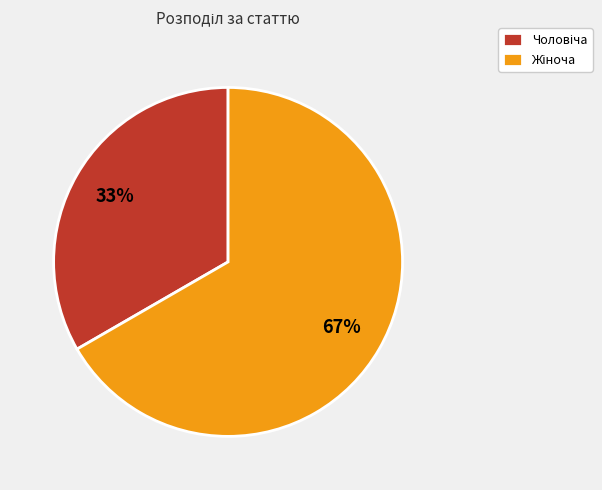

Does any single category account for the majority?

Yes